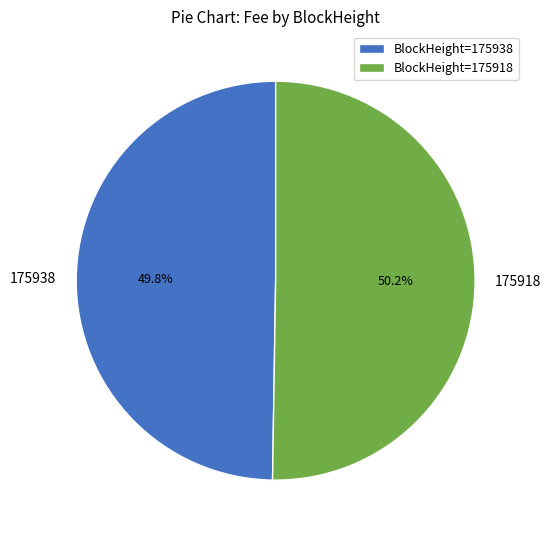

Combined, what portion of the pie is 175938 and 175918?

100.0%